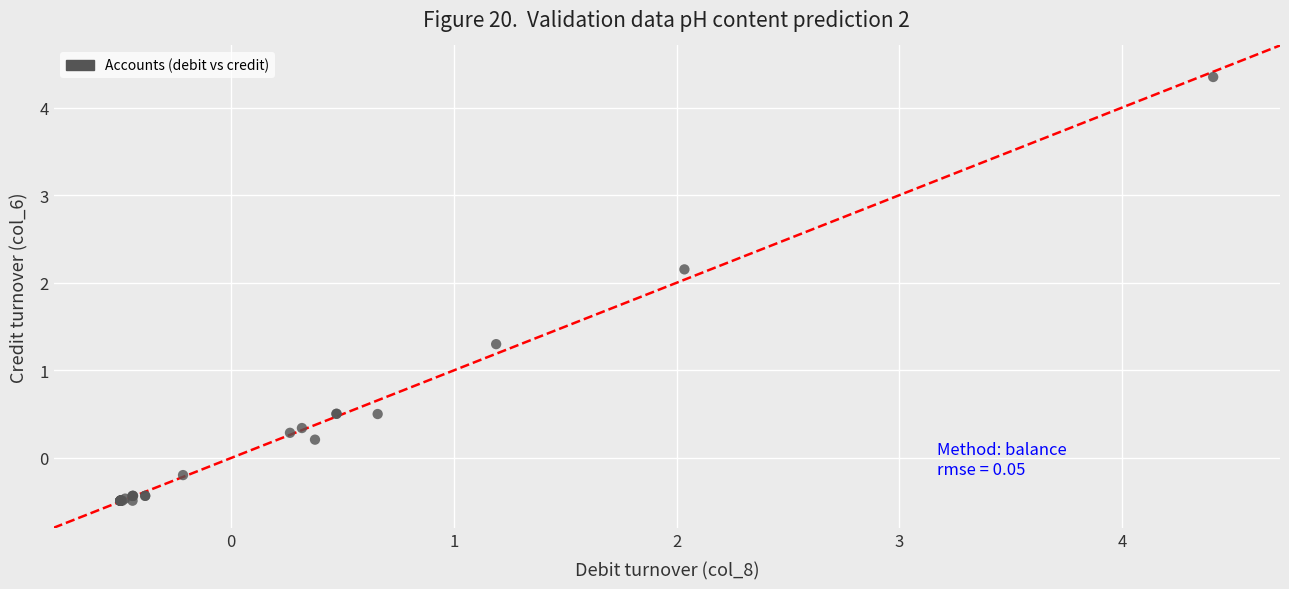

What Y value in the scatter plot is closest to 1?

1.3